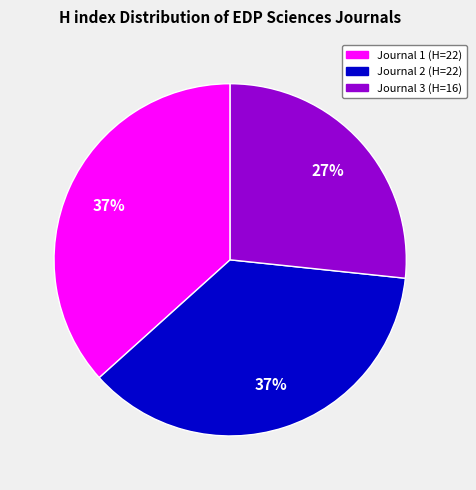

Count the number of slices in the pie.

3